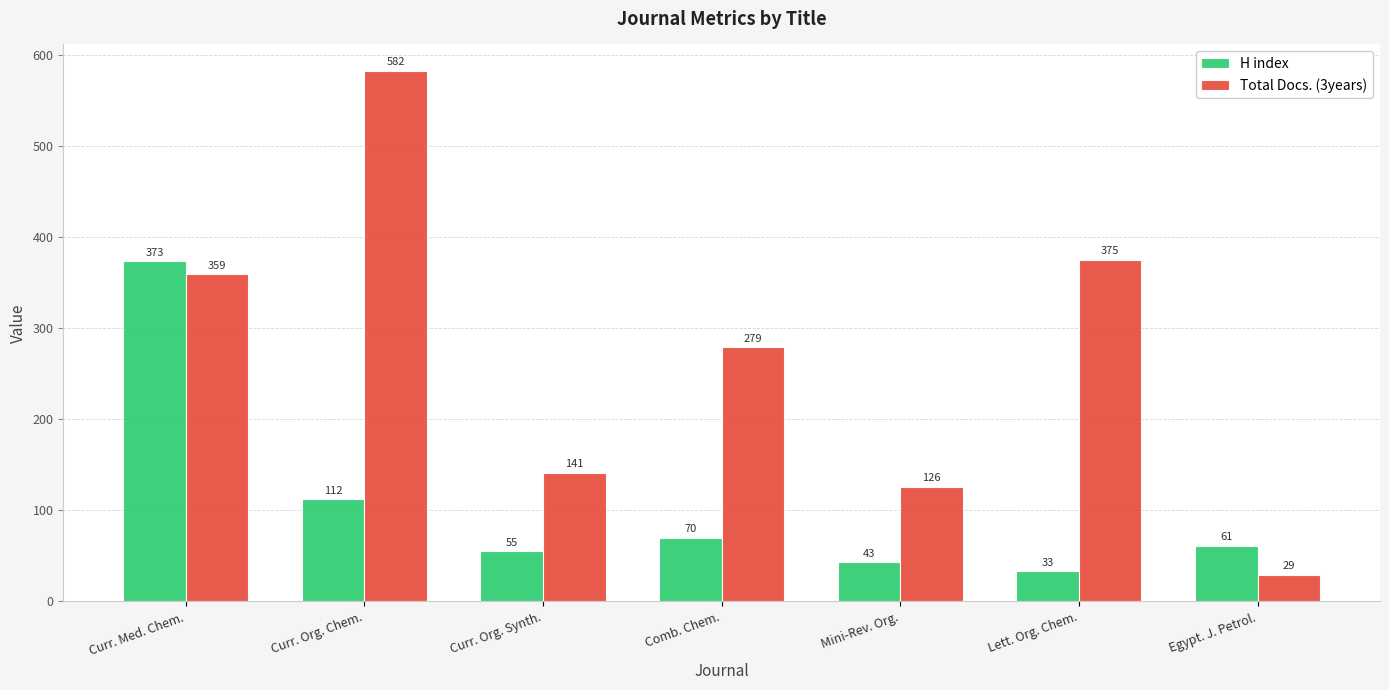

Rank the series at Mini-Rev. Org. from lowest to highest value.

H index, Total Docs. (3years)